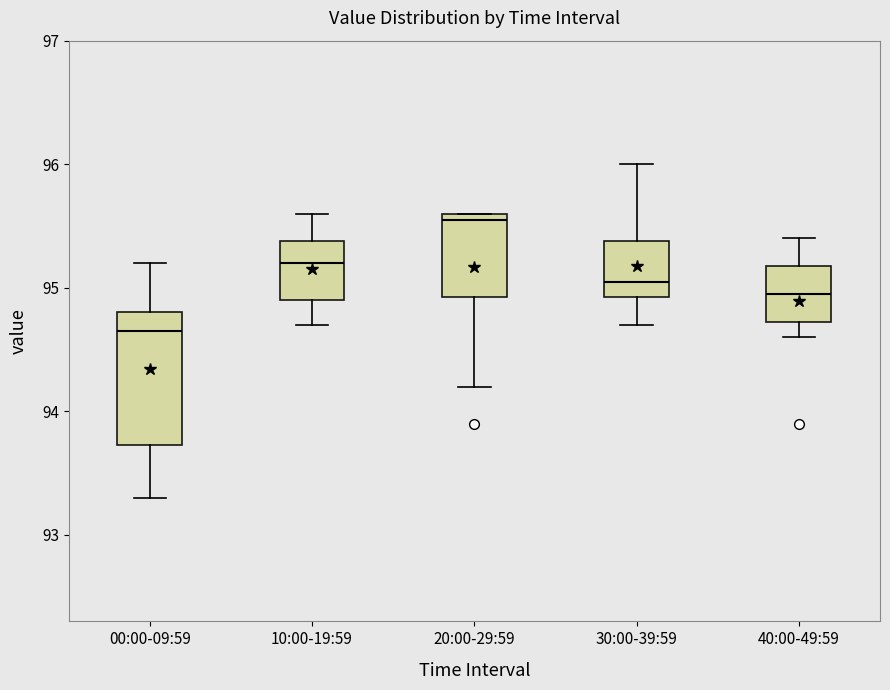

Reading left to right, transcribe this box plot: for each box, give where its median line is, the range the box spans, and where its two whiskers end, as read against the y-axis. The values are not printed on the chart, so give them approximately, as read against the axis.

00:00-09:59: median 94.7, box 93.7 to 94.8, whiskers 93.3 to 95.2
10:00-19:59: median 95.2, box 94.9 to 95.4, whiskers 94.7 to 95.6
20:00-29:59: median 95.6 (just below the box's upper edge), box 94.9 to 95.6, whiskers 94.2 to 95.6
30:00-39:59: median 95.1, box 94.9 to 95.4, whiskers 94.7 to 96.0
40:00-49:59: median 95.0, box 94.7 to 95.2, whiskers 94.6 to 95.4